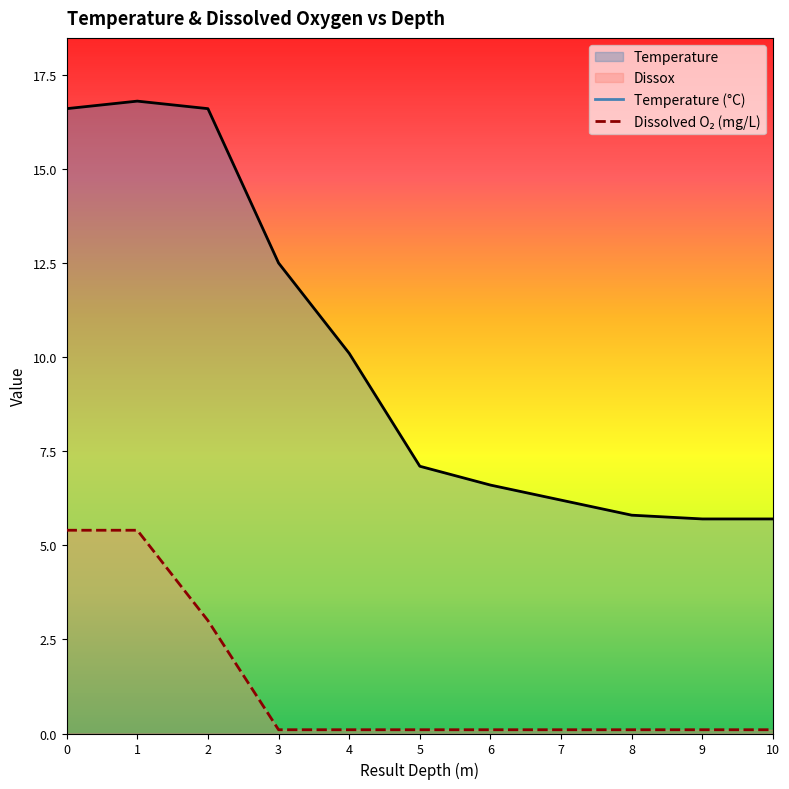

Reading right to left, what are all the values shown in this chart?

Temperature: 10=5.7	9=5.7	8=5.8	7=6.2	6=6.6	5=7.1	4=10.1	3=12.5	2=16.6	1=16.8	0=16.6
Dissox: 10=0.1	9=0.1	8=0.1	7=0.1	6=0.1	5=0.1	4=0.1	3=0.1	2=3.0	1=5.4	0=5.4